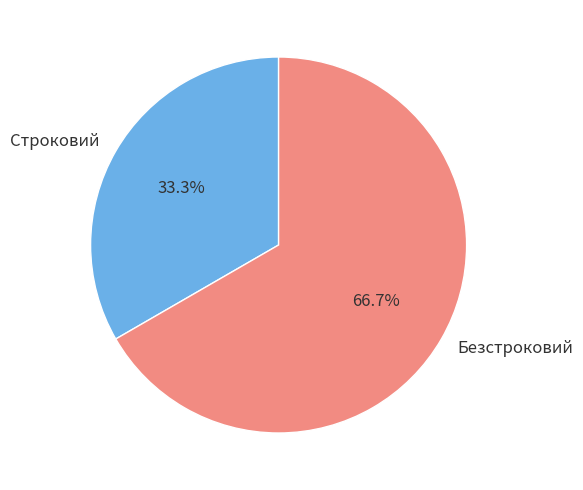

Is there a majority slice in this chart?

Yes